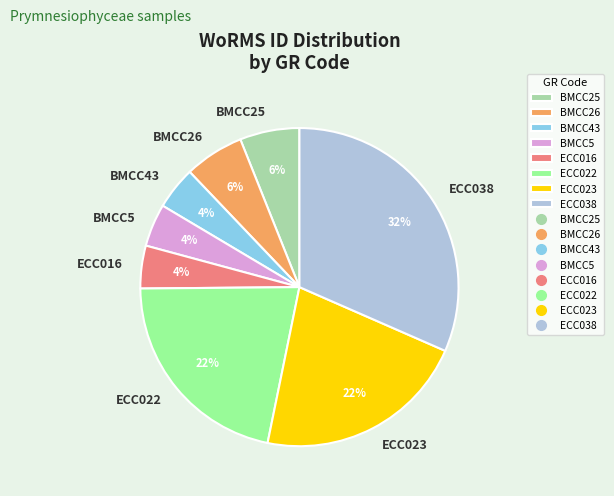

The ECC023 slice represents 30% of the pie. True or false?

False